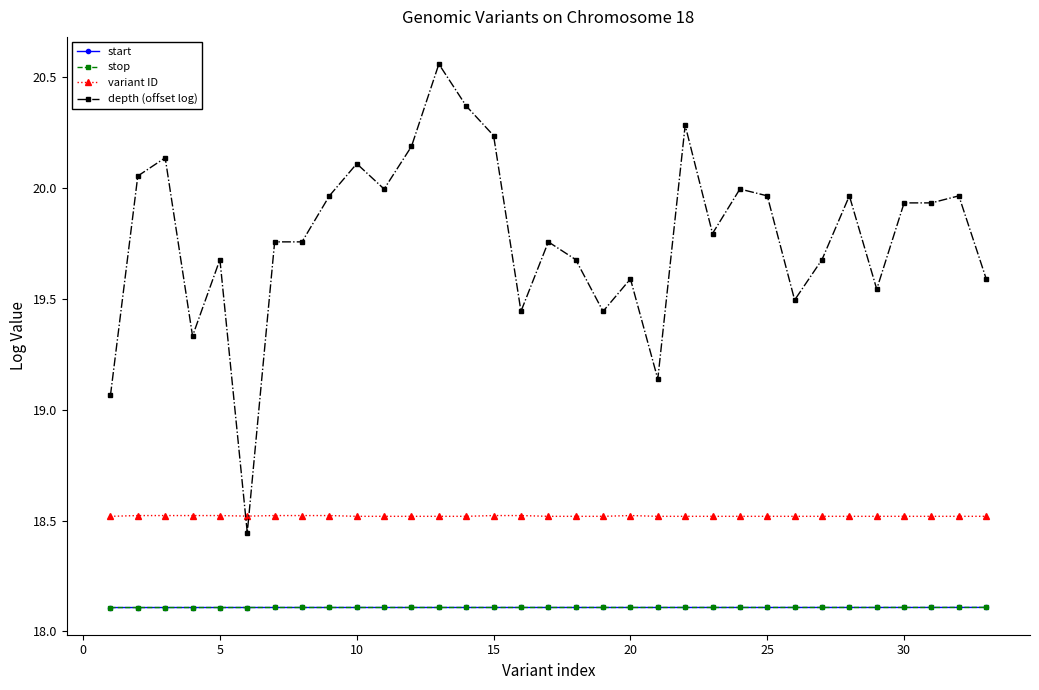

How many lines are shown in the chart?

4